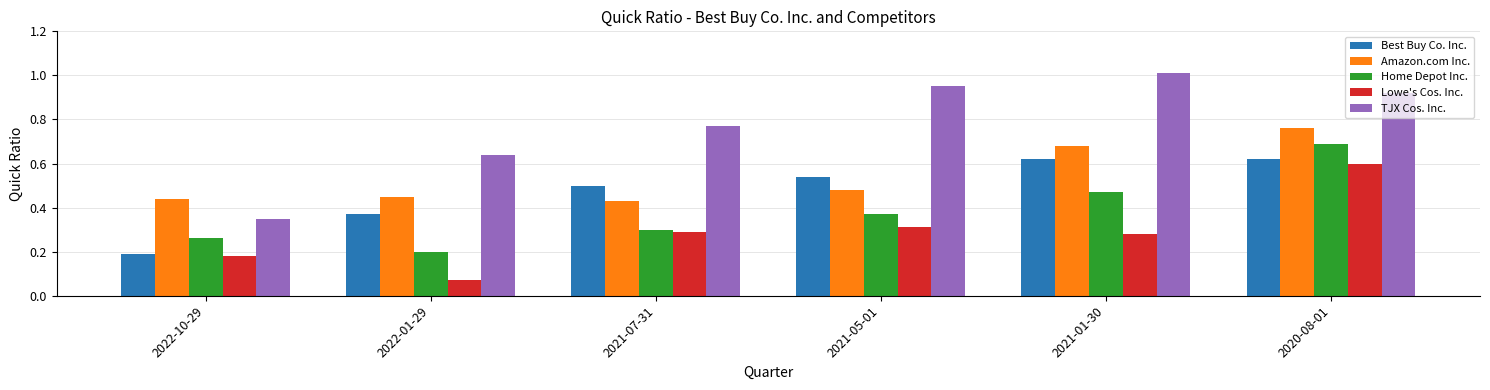

What position from the right is 2022-01-29?

5